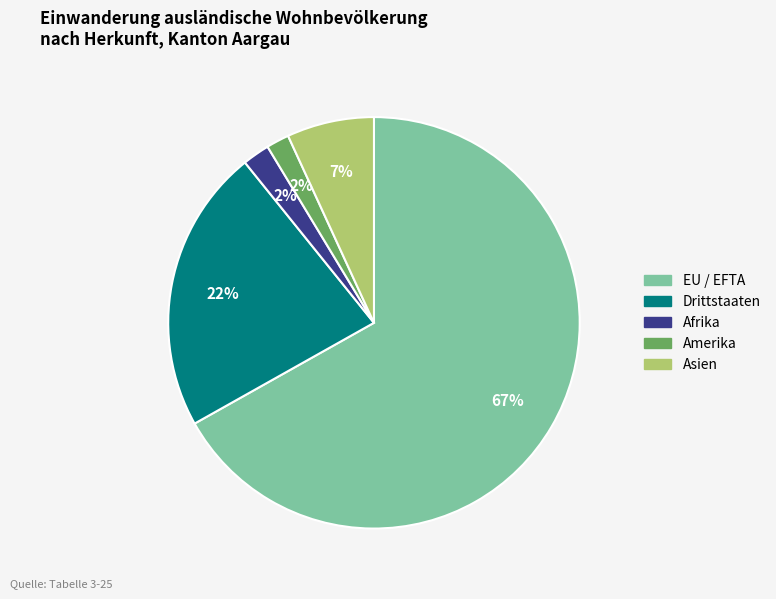

Count the number of slices in the pie.

5